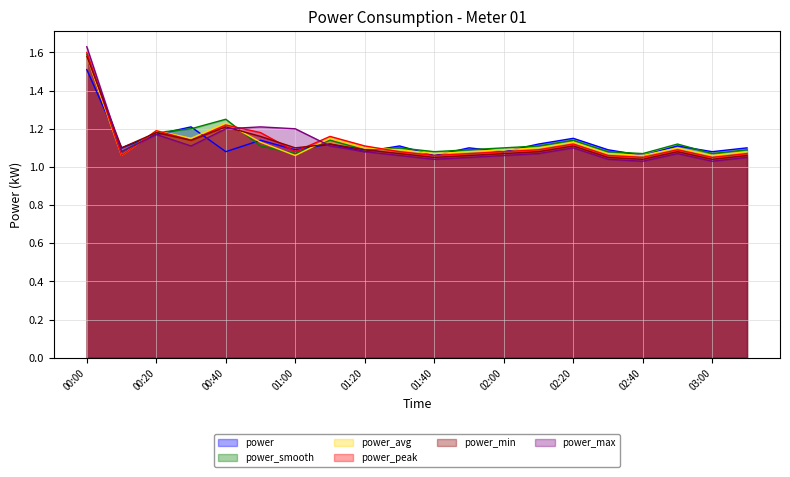

At which category does the chart reach its peak across all series?

00:00